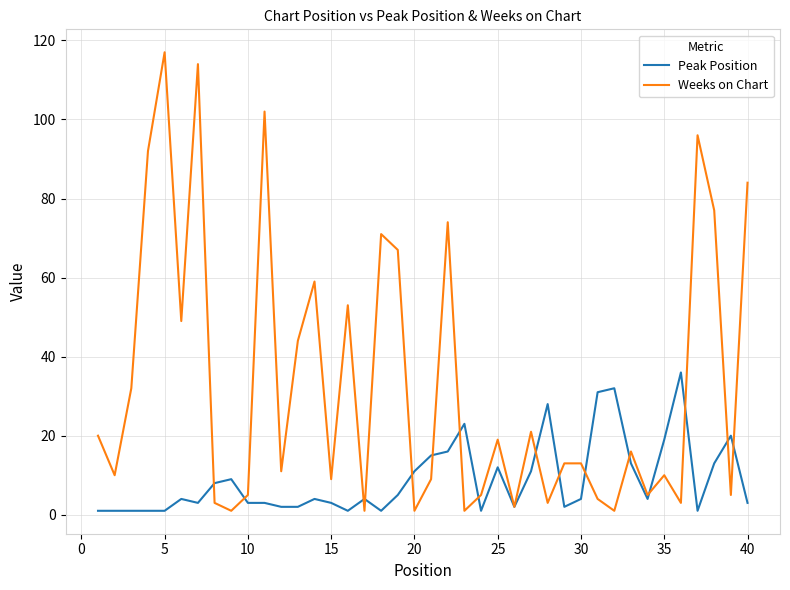

At how many categories does at least one series exceed 108?

2